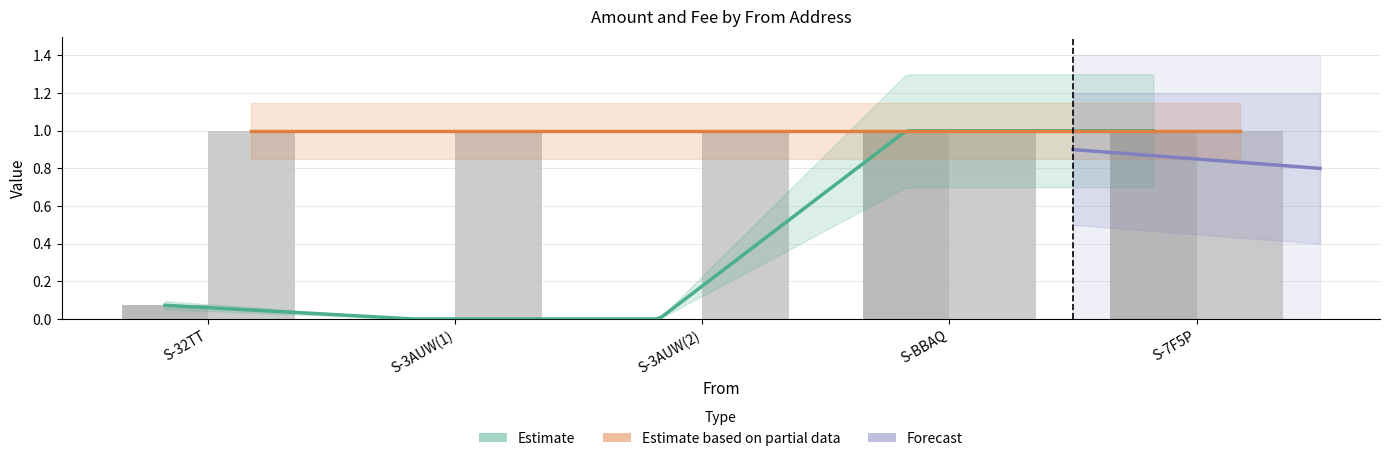

How many values exceed 0?

3